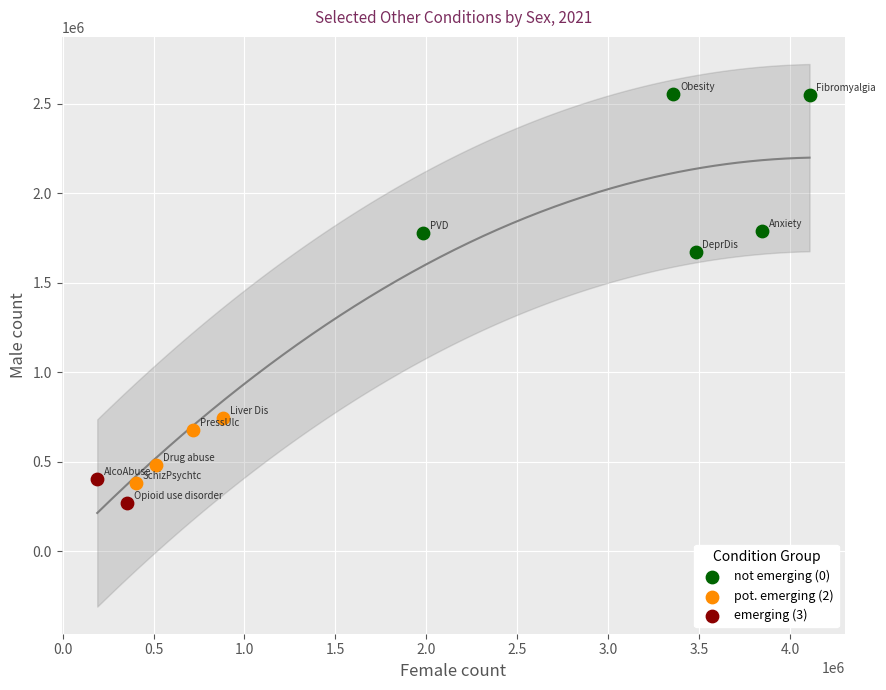

Which series contains the lowest Y value?

emerging (3)